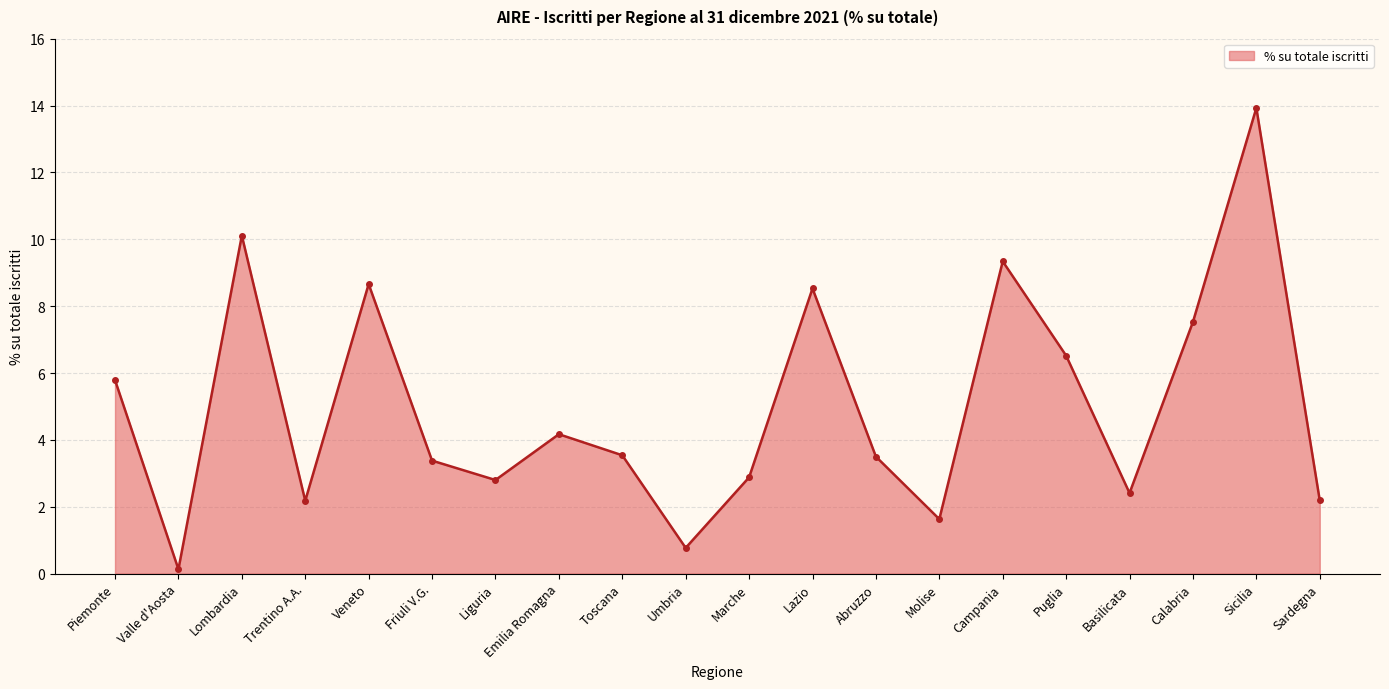

What is the difference between the maximum and second lowest values?

13.2